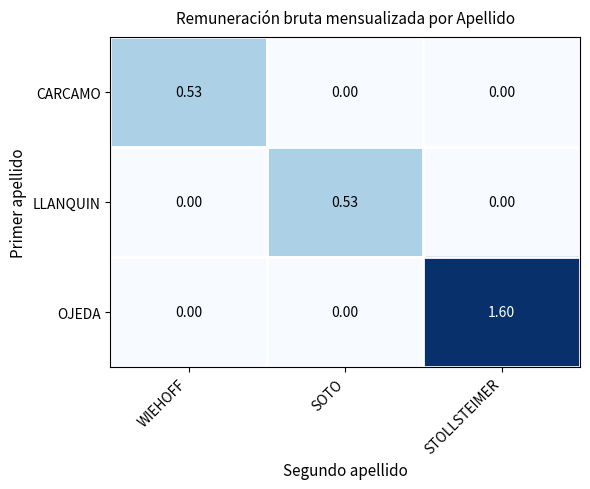

At which label does CARCAMO reach its peak?

WIEHOFF